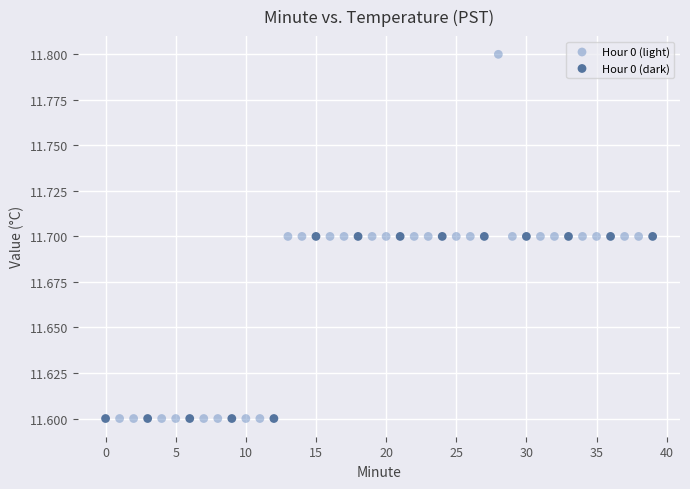

Which series contains the highest Y value?

Hour 0 (light)